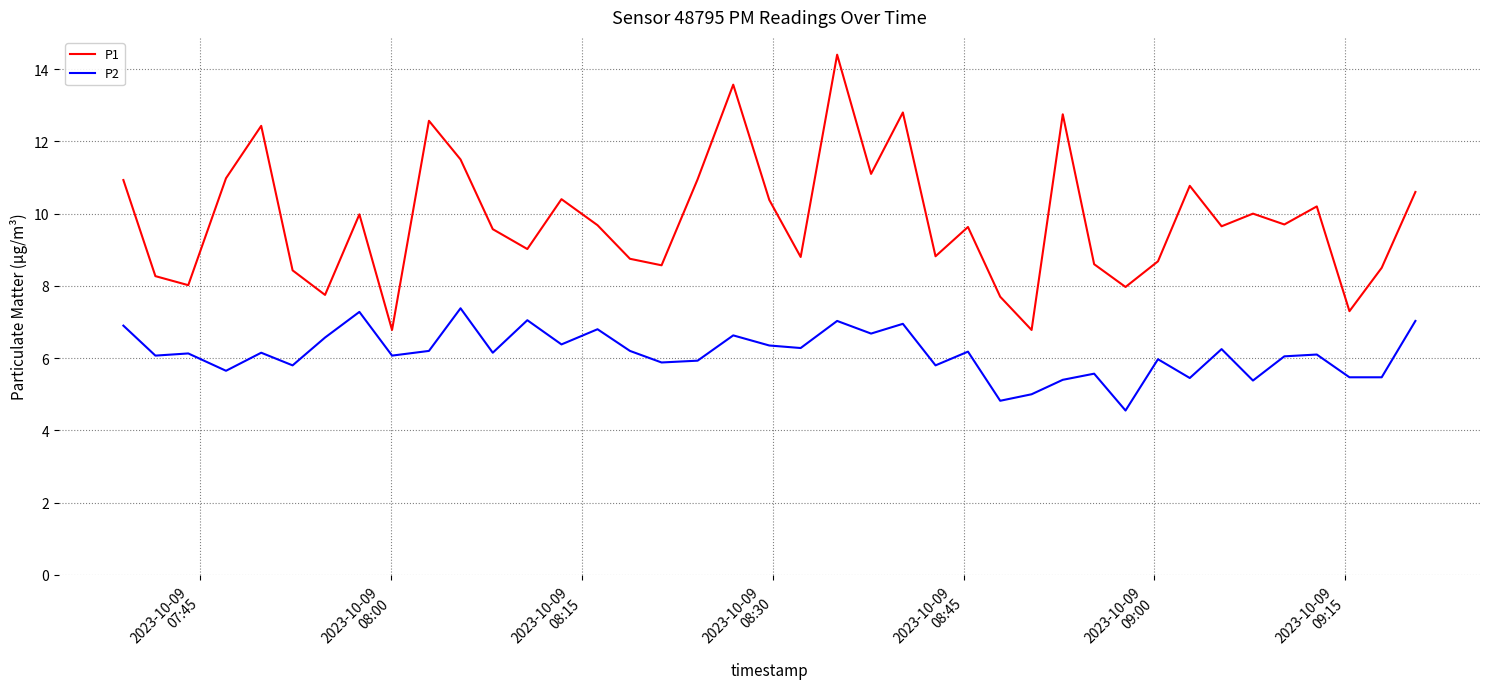

What are all the series names shown in the legend?

P1, P2